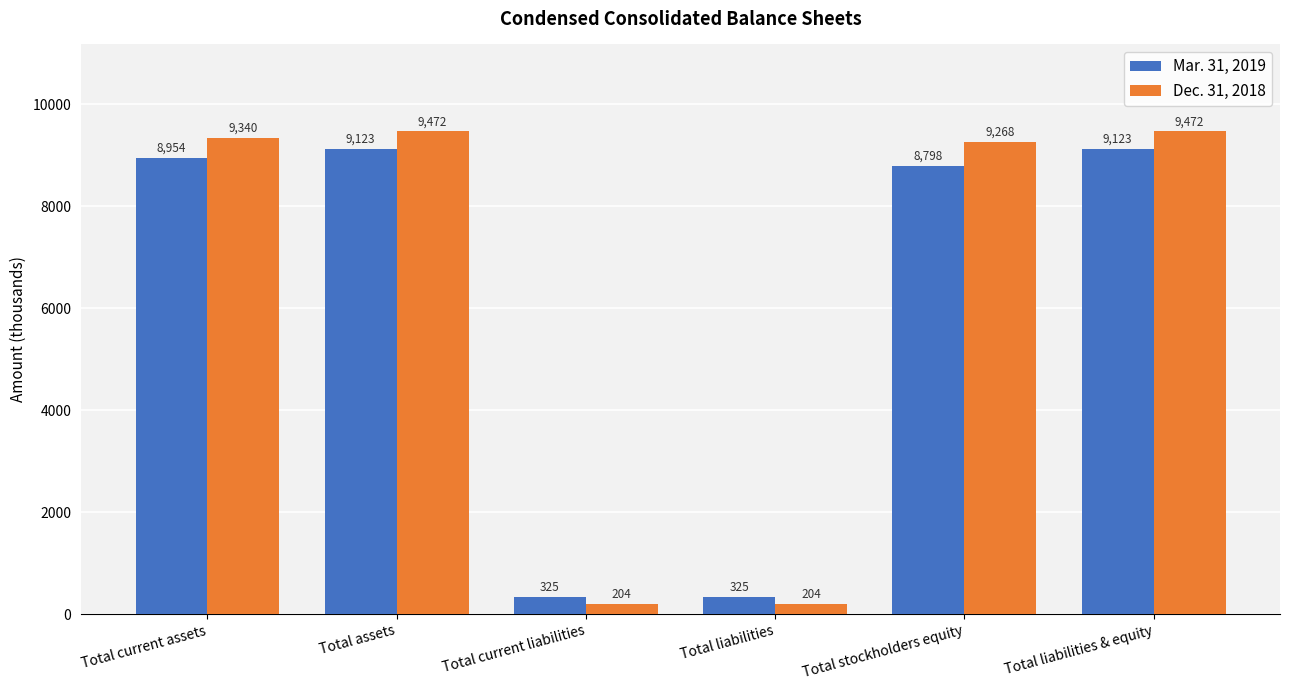

What position from the left is Total liabilities & equity?

6